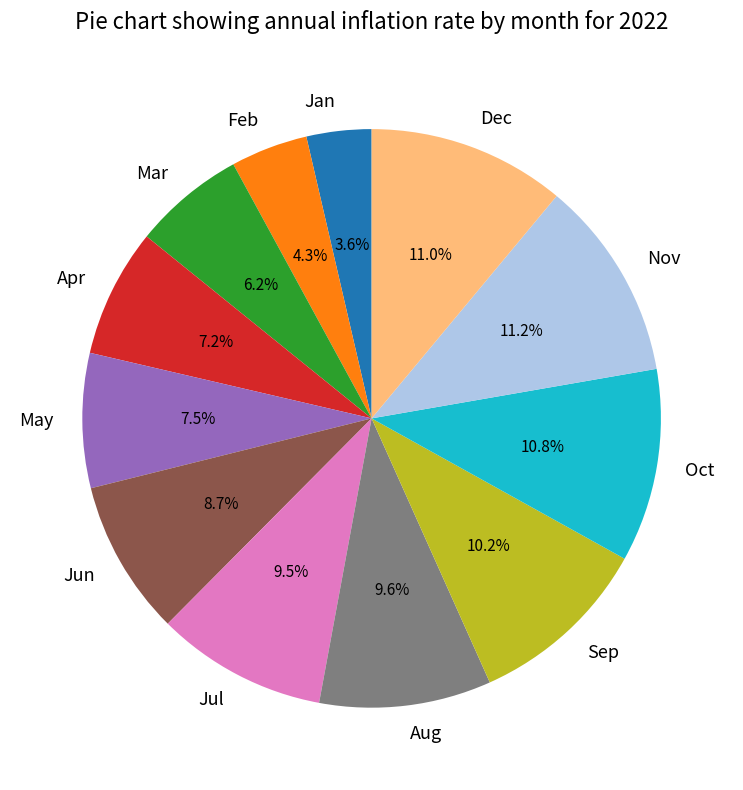

To the nearest percent, what is the average slice percentage?

8%